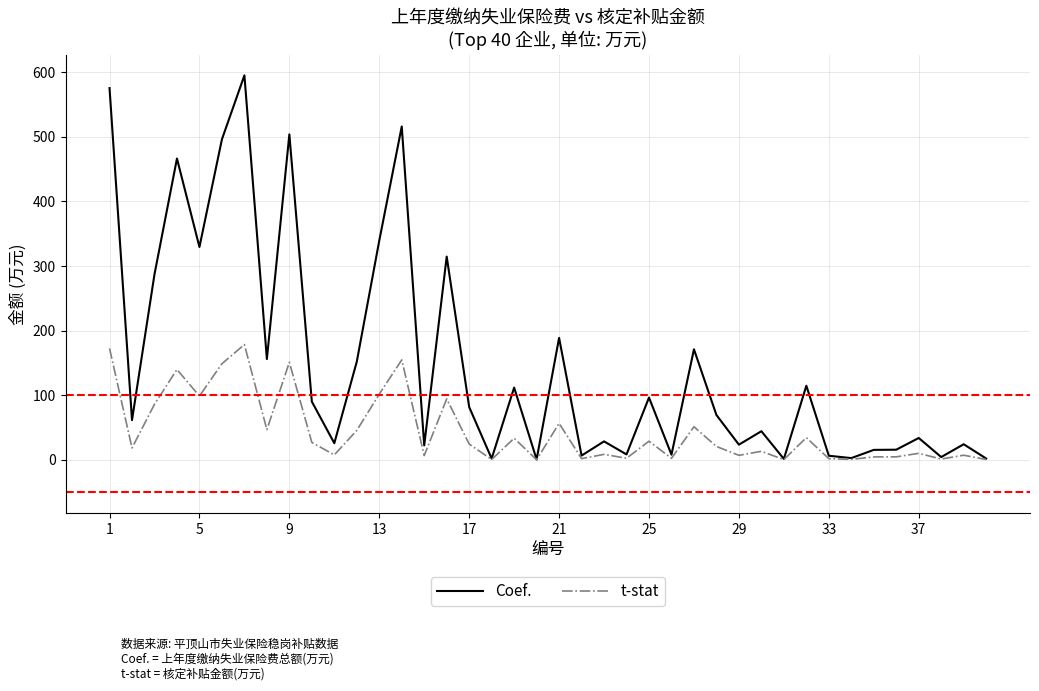

Rank the series by their average value, from highest to lowest.

Coef., t-stat